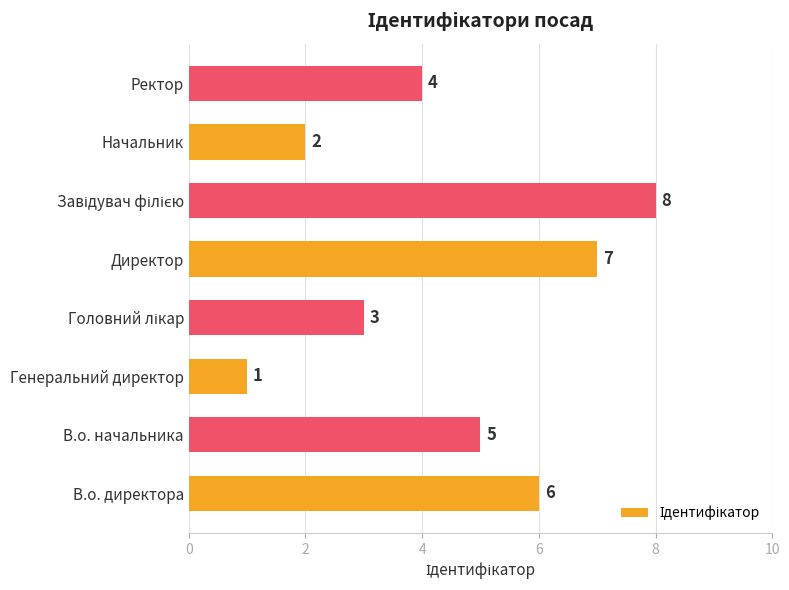

What is the change in value from В.о. начальника to Начальник?

-3